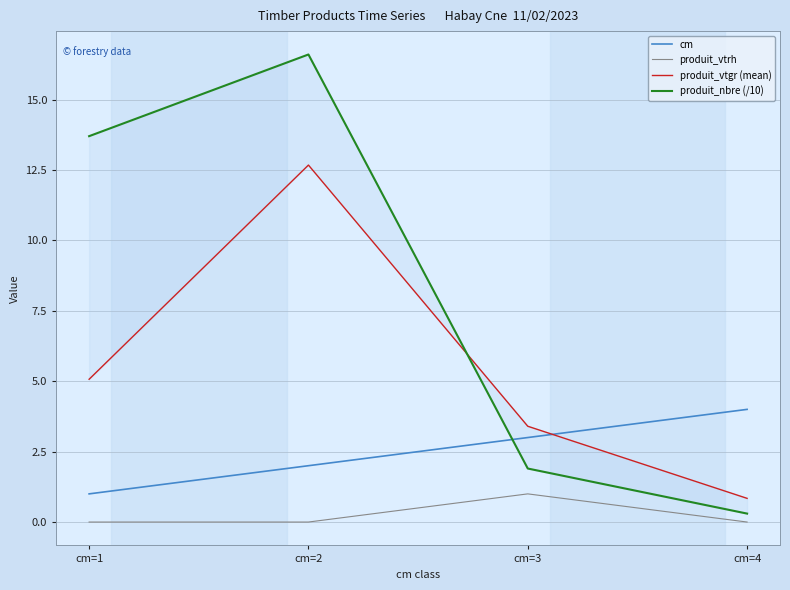

How many lines are shown in the chart?

4